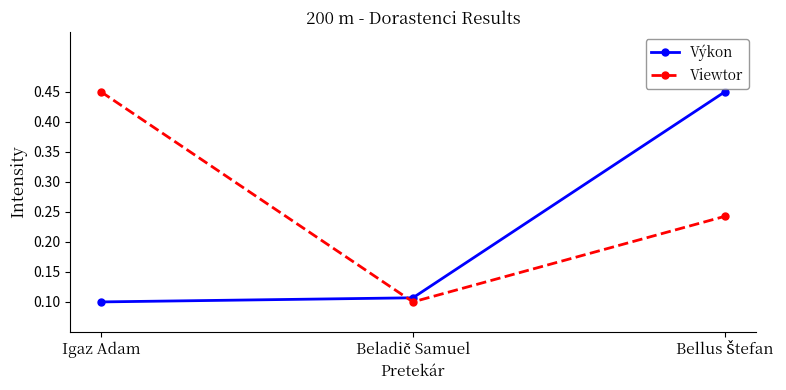

True or false: Výkon has a value of 0.0 at Igaz Adam.

False